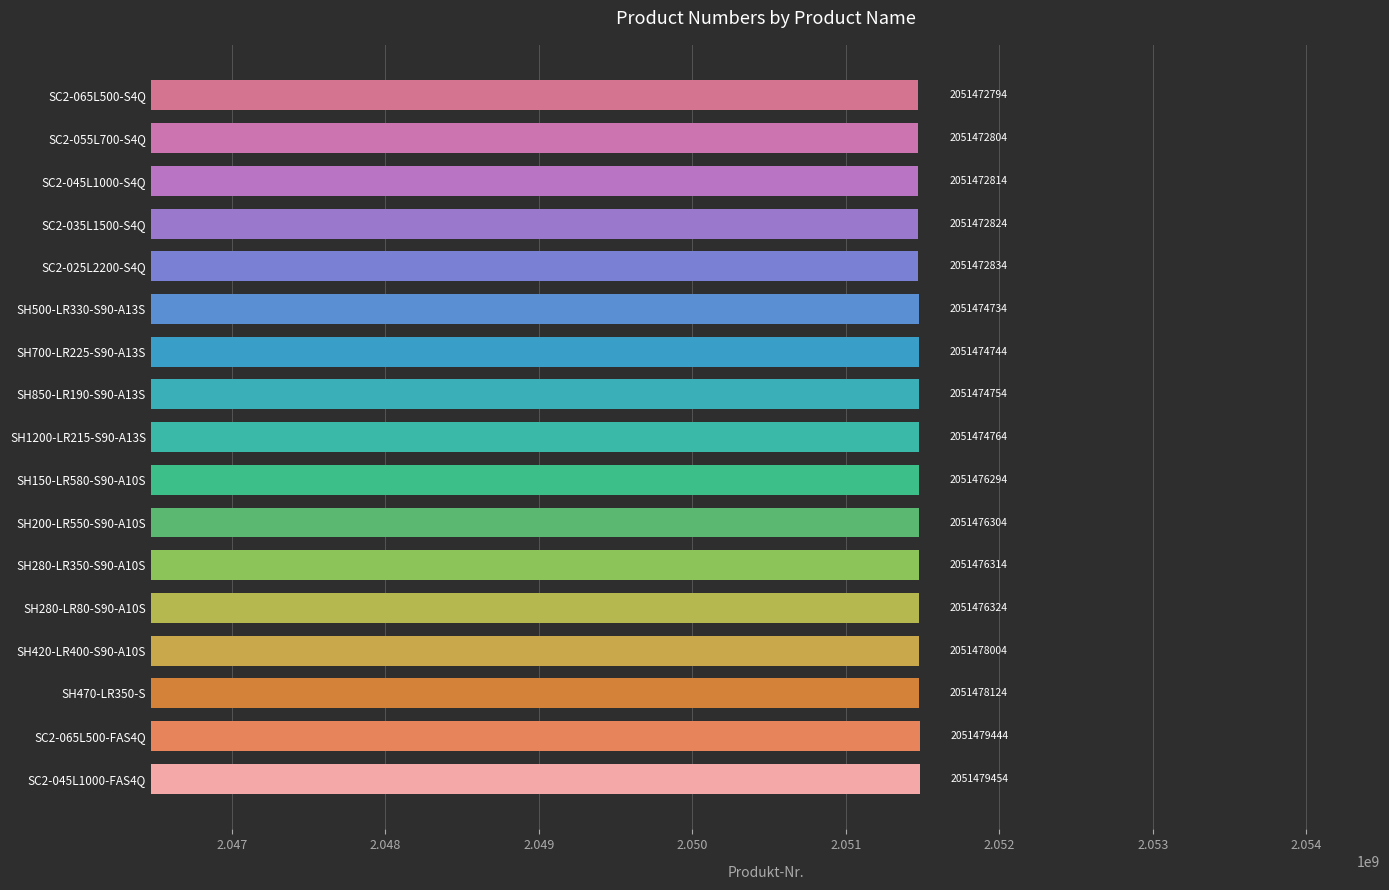

Rank the categories by value from lowest to highest.

SC2-065L500-S4Q, SC2-055L700-S4Q, SC2-045L1000-S4Q, SC2-035L1500-S4Q, SC2-025L2200-S4Q, SH500-LR330-S90-A13S, SH700-LR225-S90-A13S, SH850-LR190-S90-A13S, SH1200-LR215-S90-A13S, SH150-LR580-S90-A10S, SH200-LR550-S90-A10S, SH280-LR350-S90-A10S, SH280-LR80-S90-A10S, SH420-LR400-S90-A10S, SH470-LR350-S, SC2-065L500-FAS4Q, SC2-045L1000-FAS4Q